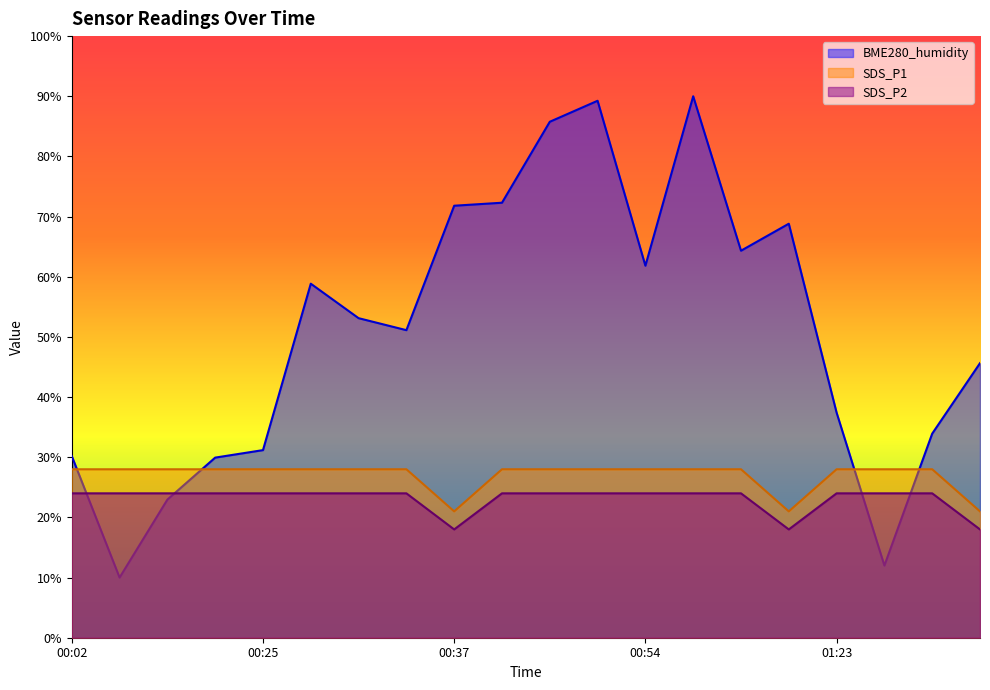

Which series has the largest total across all categories?

BME280_humidity